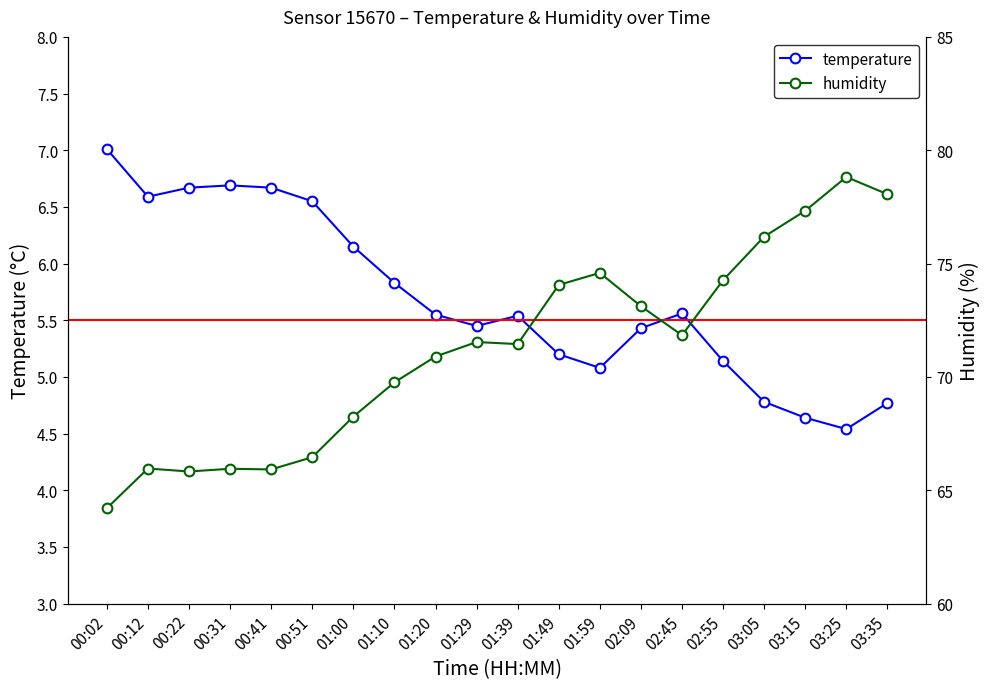

The temperature series shows 5.2 at 01:49. True or false?

True